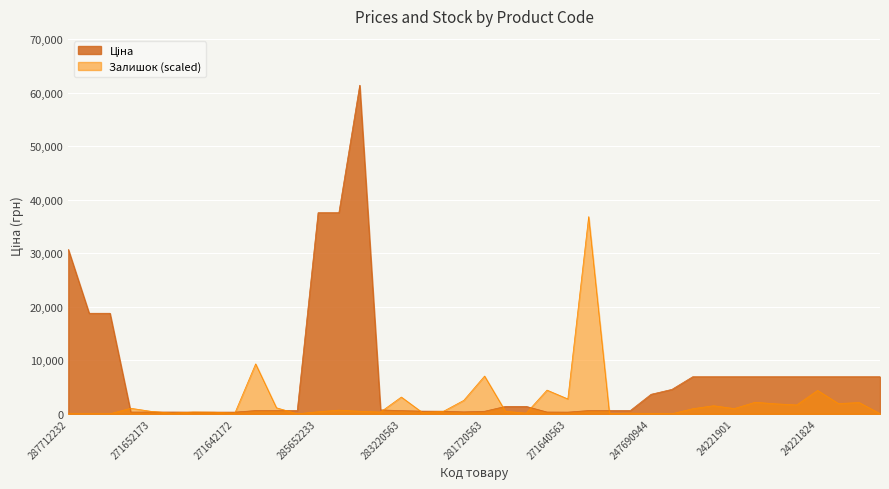

What is the maximum value shown in the chart?

61434.3